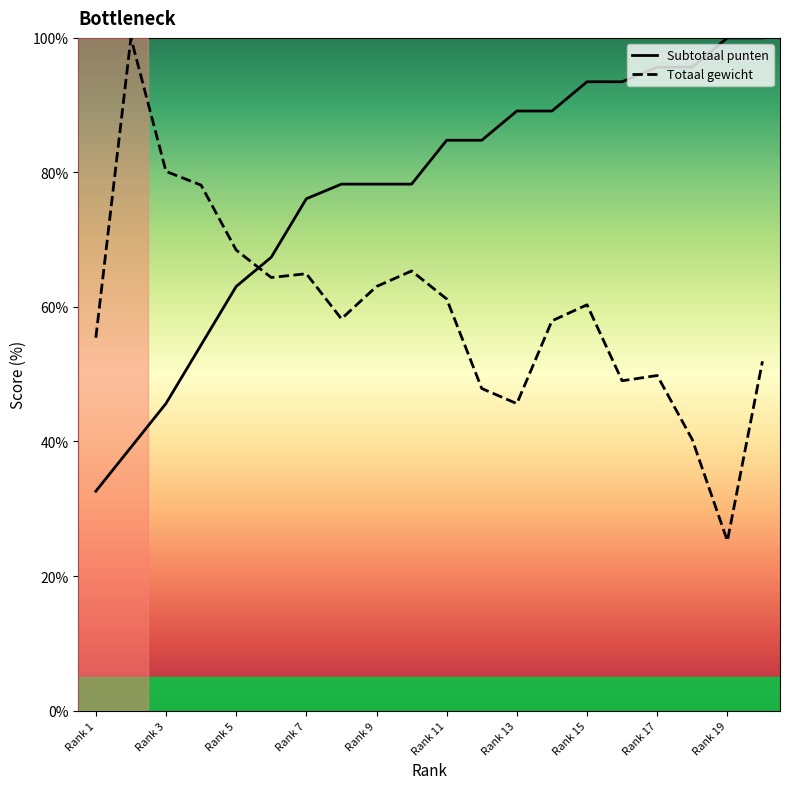

True or false: Subtotaal punten and Totaal gewicht intersect in this chart.

True